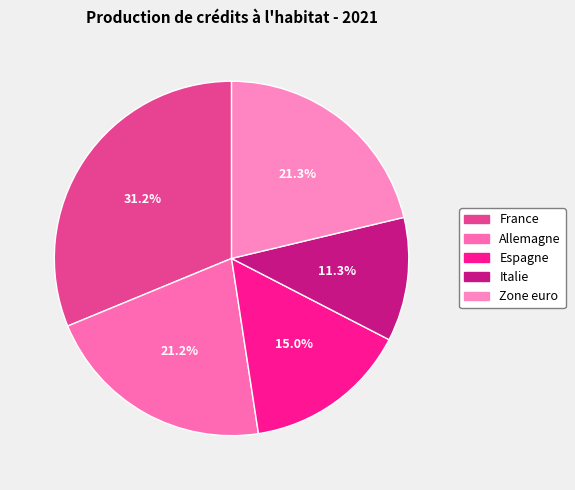

Do Espagne and France together represent more than half of the pie?

No